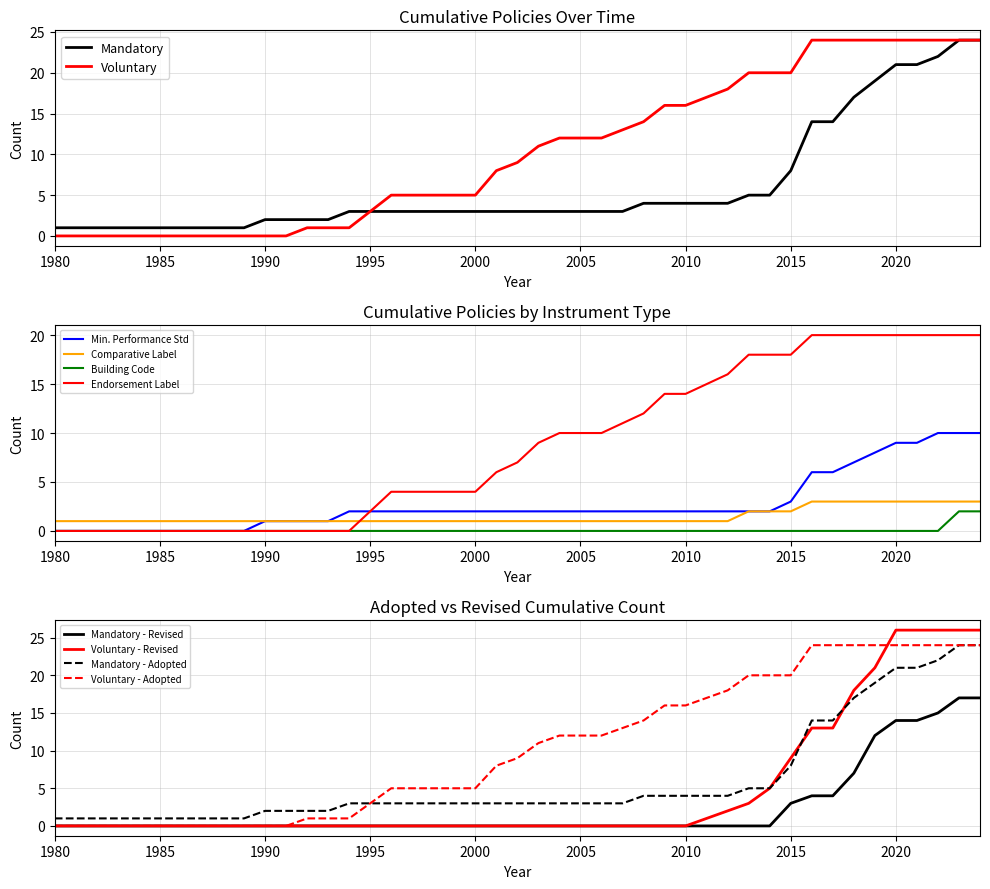

True or false: Comparative Label and Building Code cross at least once.

False